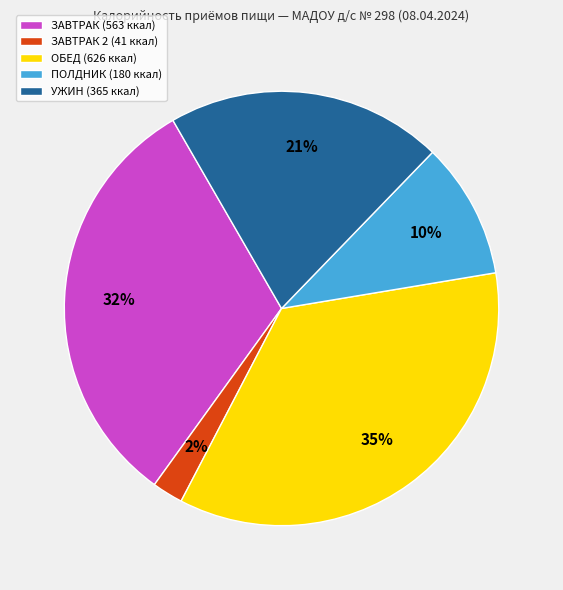

Do ЗАВТРАК 2 (41 ккал) and ЗАВТРАК (563 ккал) together represent more than half of the pie?

No